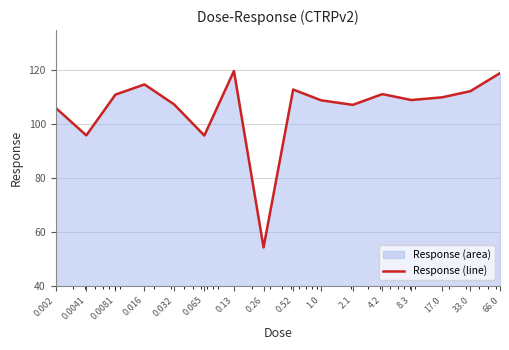

What is the value of the 15th point from the left?

112.3